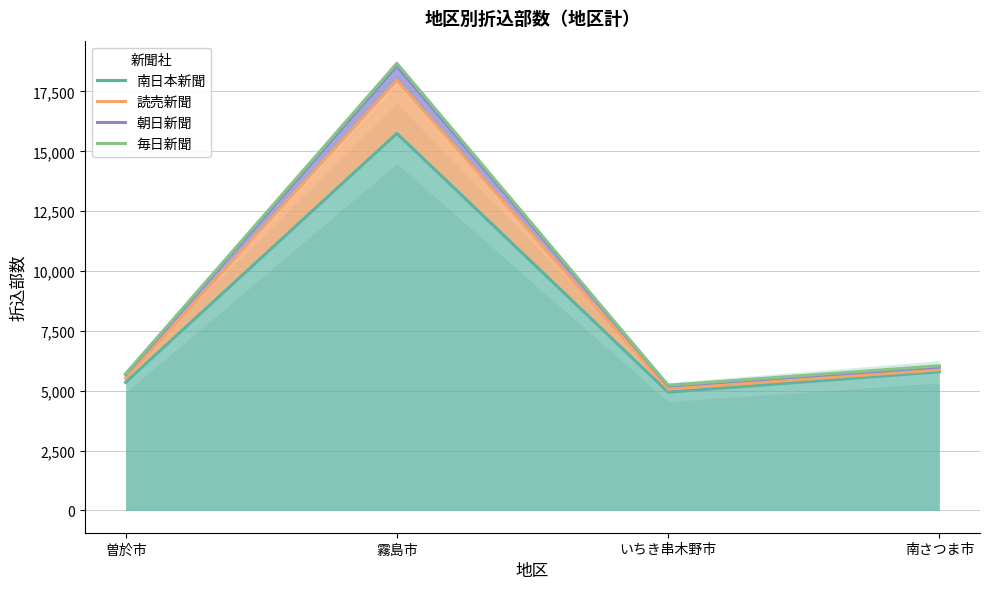

Between 霧島市 and いちき串木野市, which series saw the biggest shift?

毎日新聞